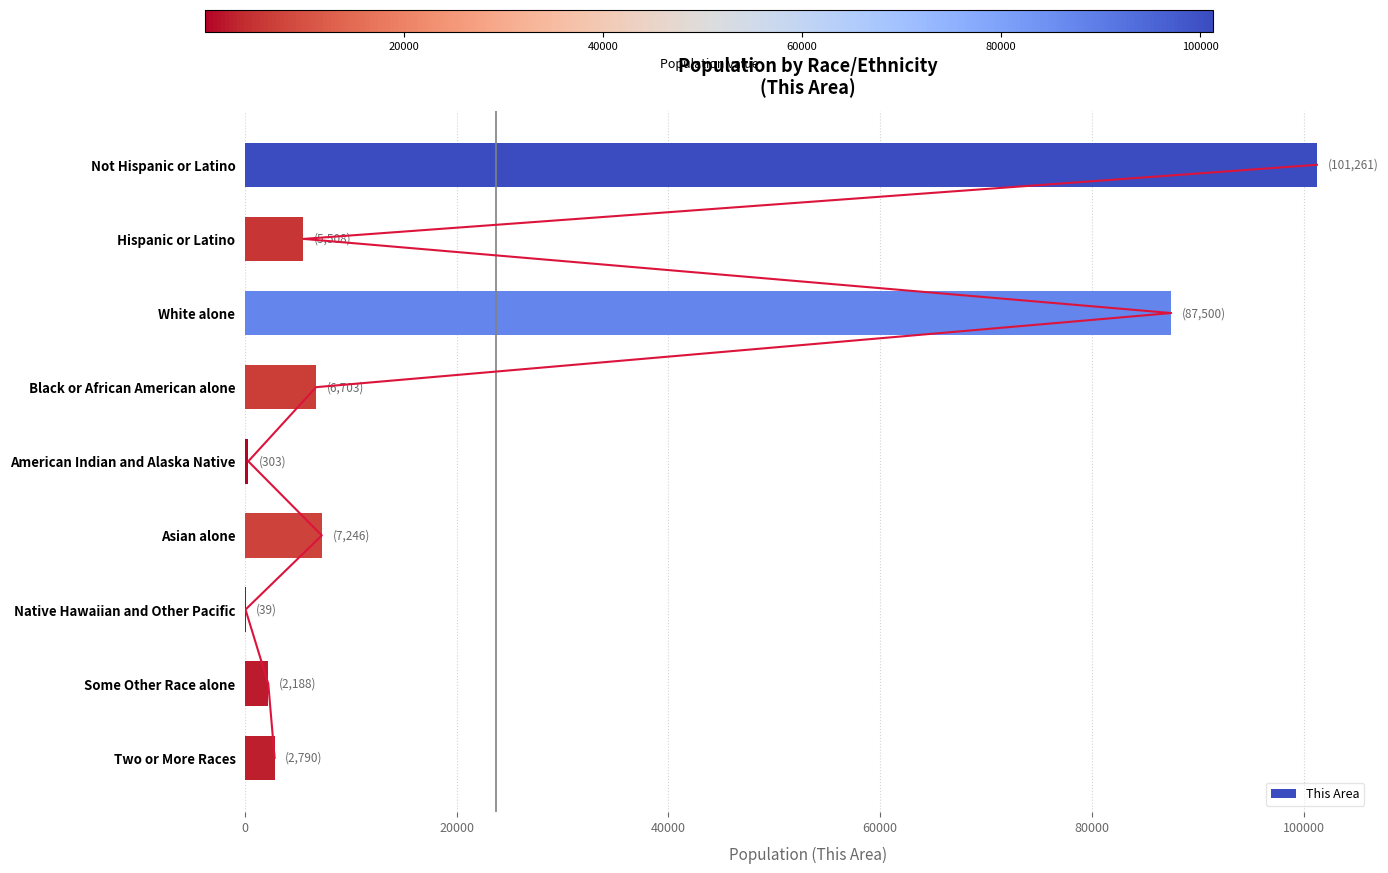

What is the sum of all This Area values?

213538